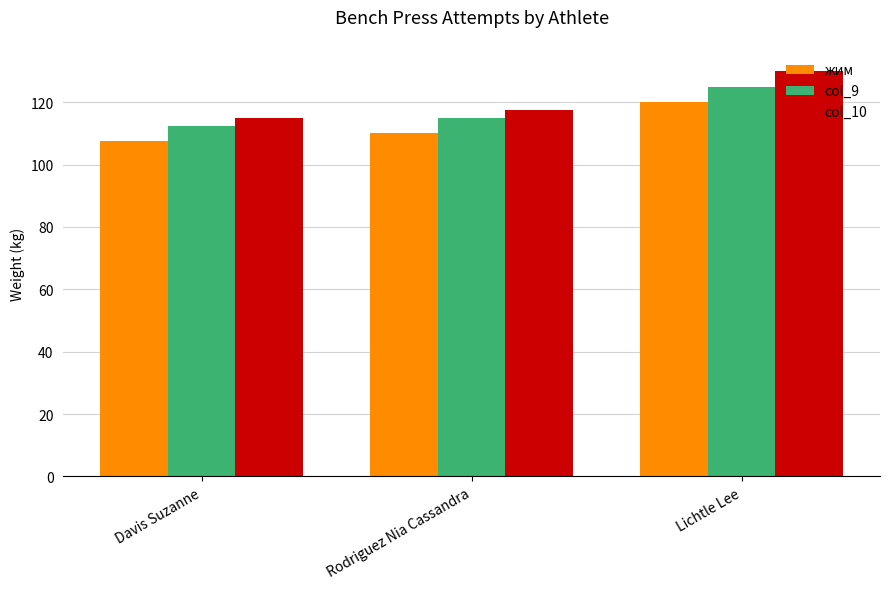

What is the value of the col_10 bar at the 2nd from the left?

117.5